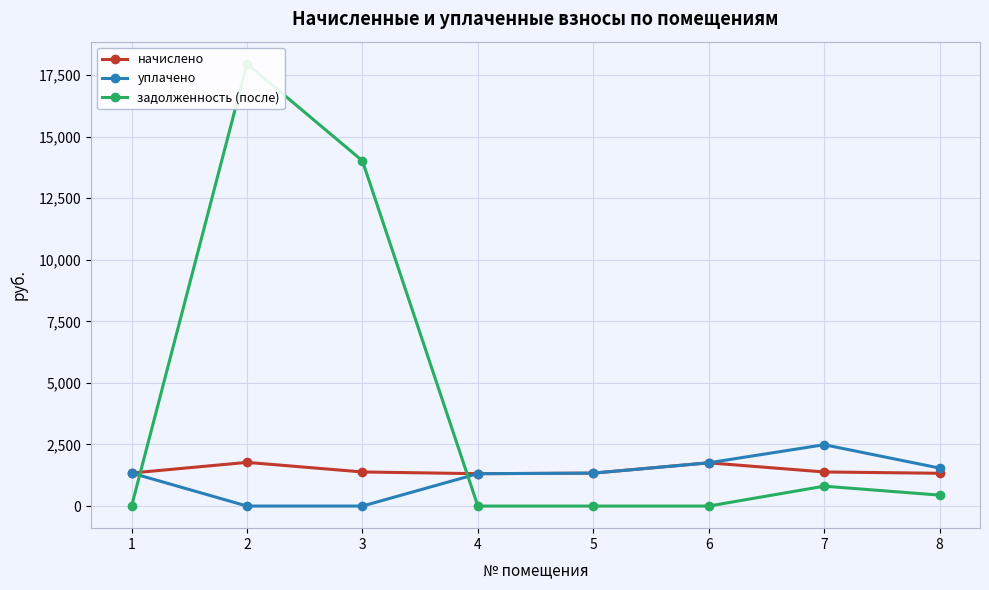

Between which two adjacent categories do уплачено and задолженность (после) first intersect?

1 and 2